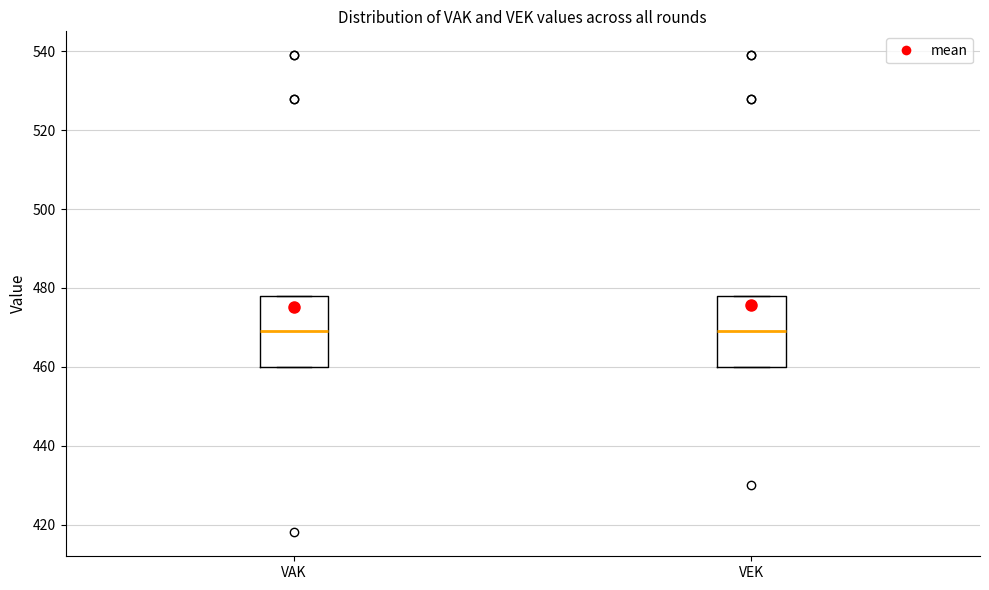

Where is the upper edge of the box for VAK on the y-axis? The values are not printed on the chart, so give them approximately, as read against the axis.

478